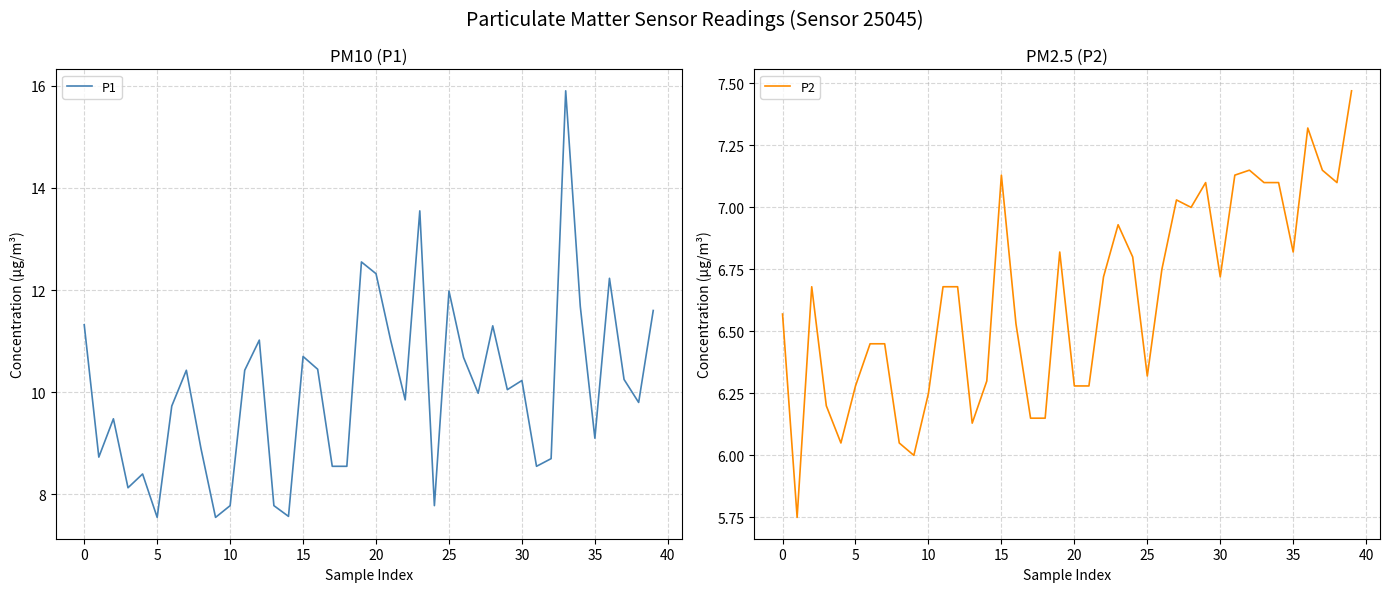

Which series has the largest total across all categories?

P1